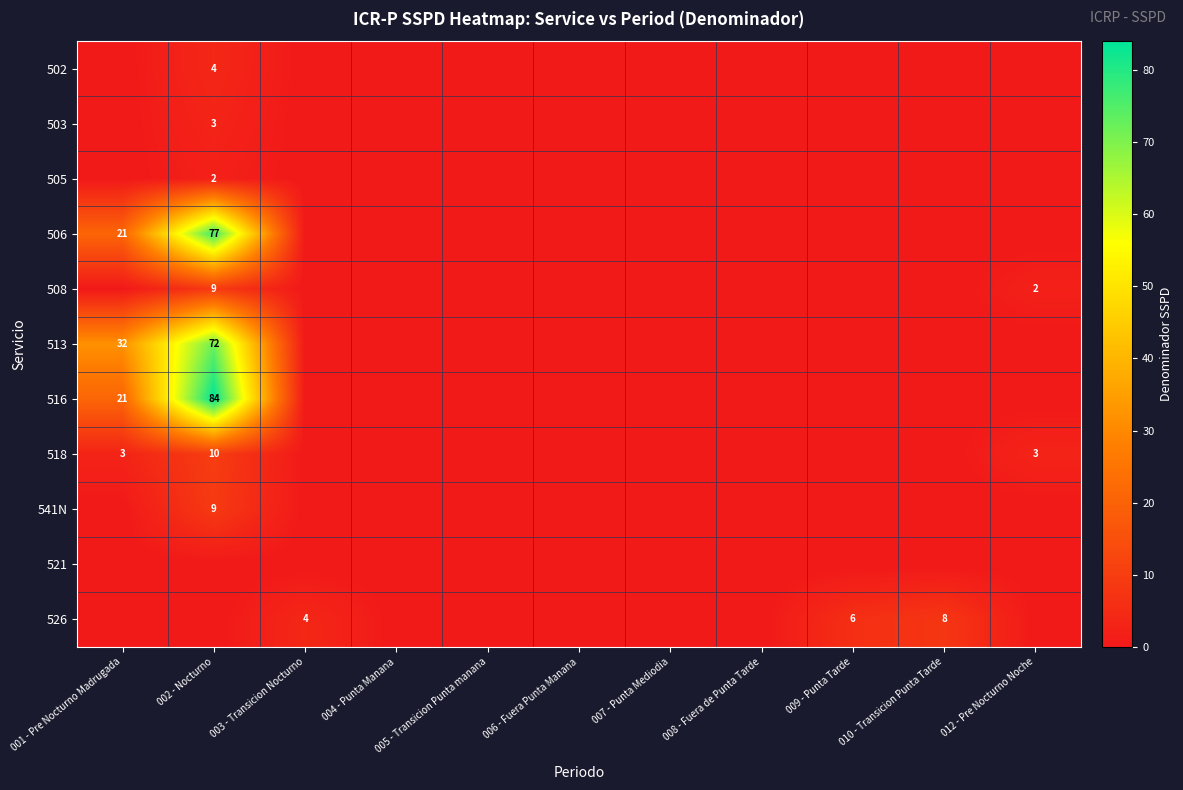

Which has a higher value, 006 - Fuera Punta Manana or 009 - Punta Tarde?

006 - Fuera Punta Manana